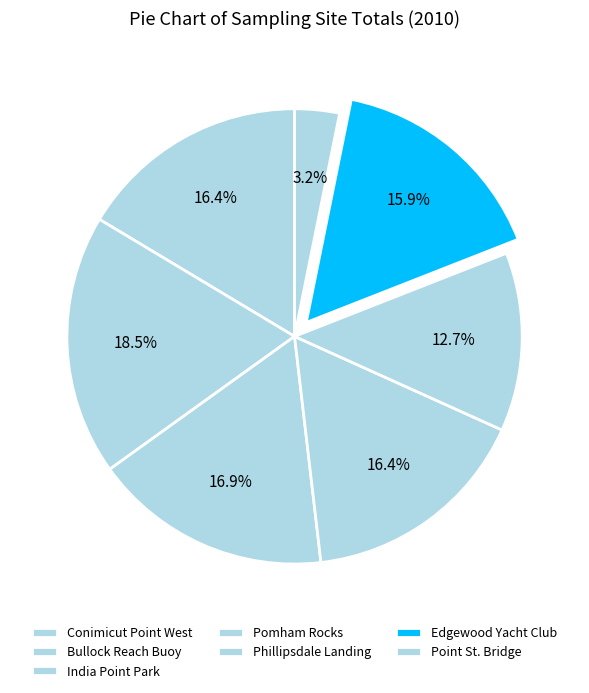

True or false: Bullock Reach Buoy accounts for 19% of the total.

True